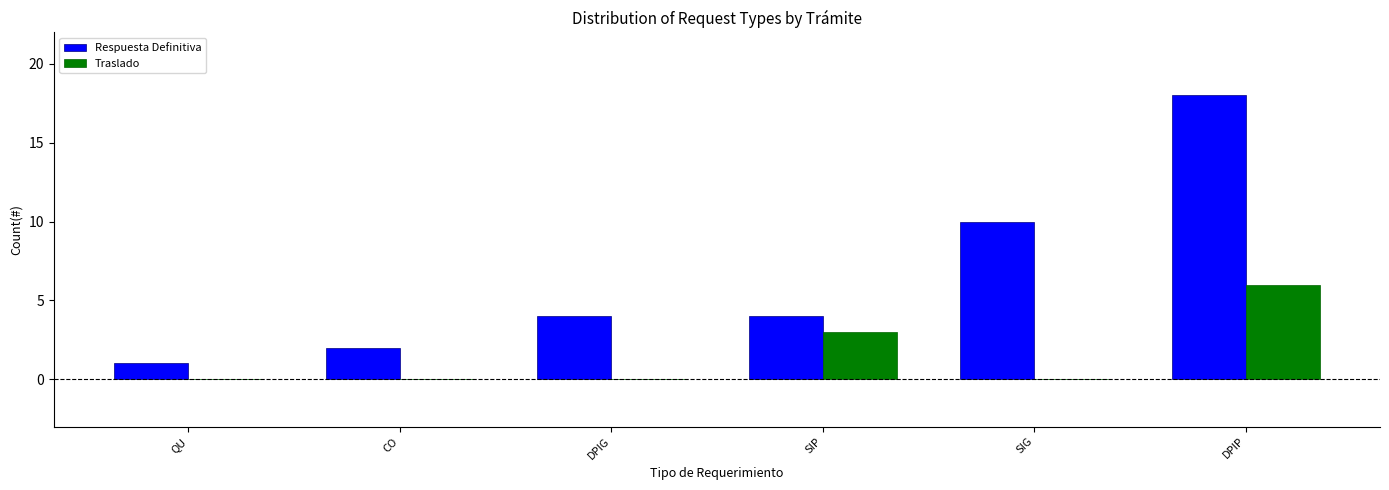

Reading left to right, what are all the values shown in this chart?

Respuesta Definitiva: 1	2	4	4	10	18
Traslado: 0	0	0	3	0	6